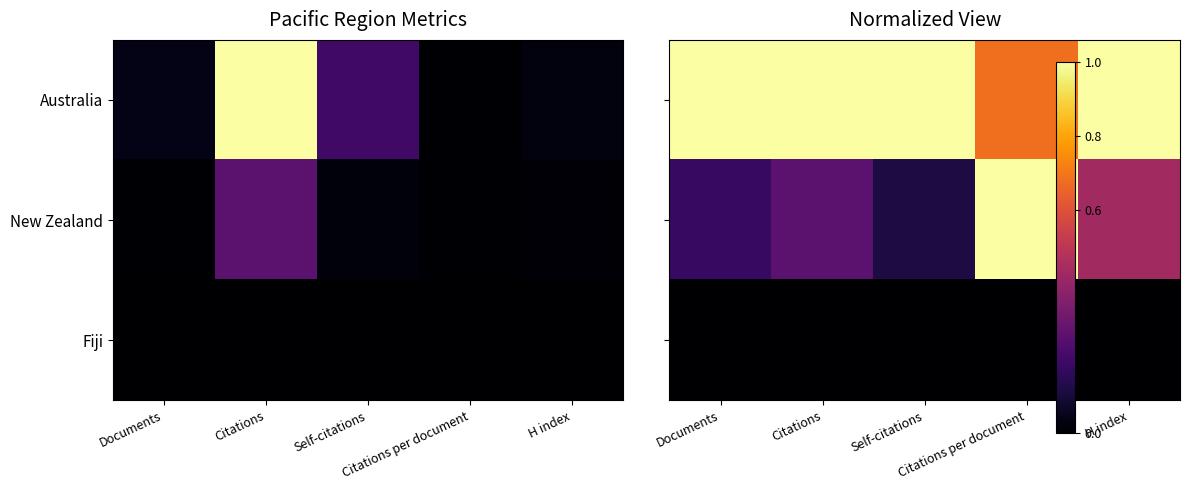

Which has a higher value, Citations per document or H index?

H index